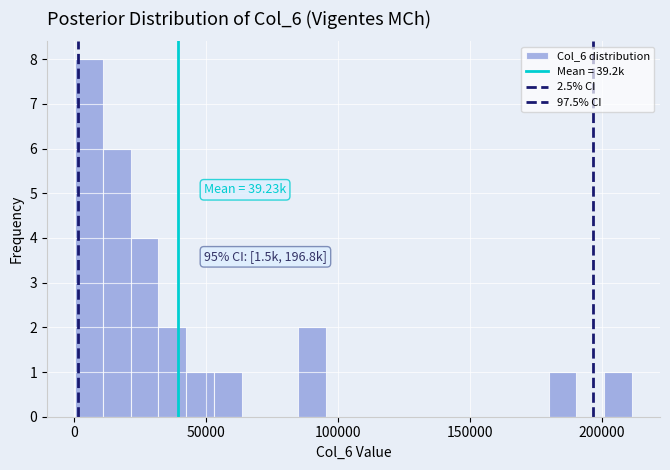

Read against the x-axis, roughly where is the centre of the tallest bar?

5000